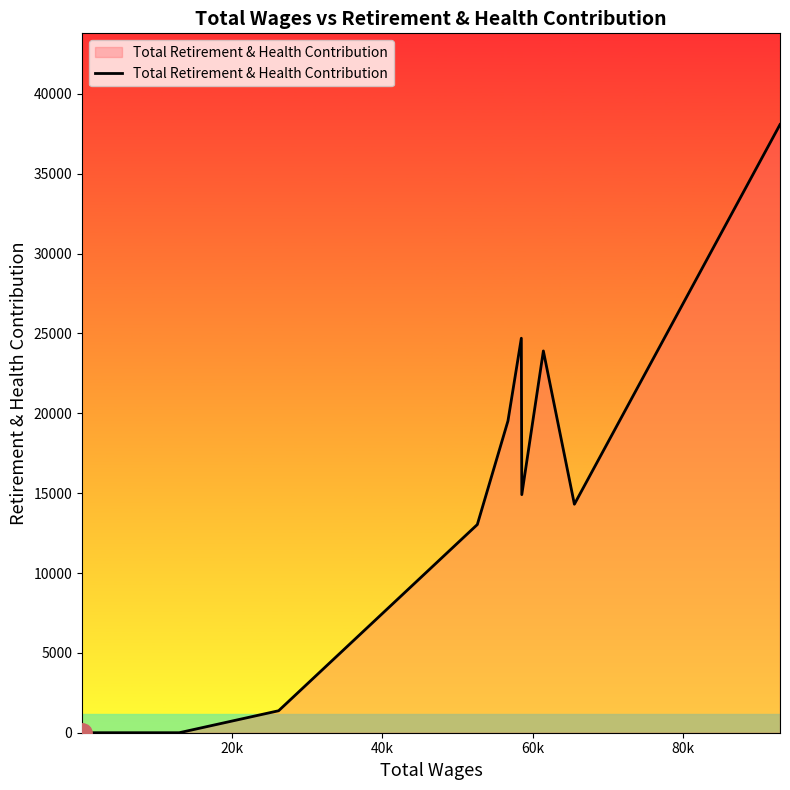

What is the greatest value displayed?

38079